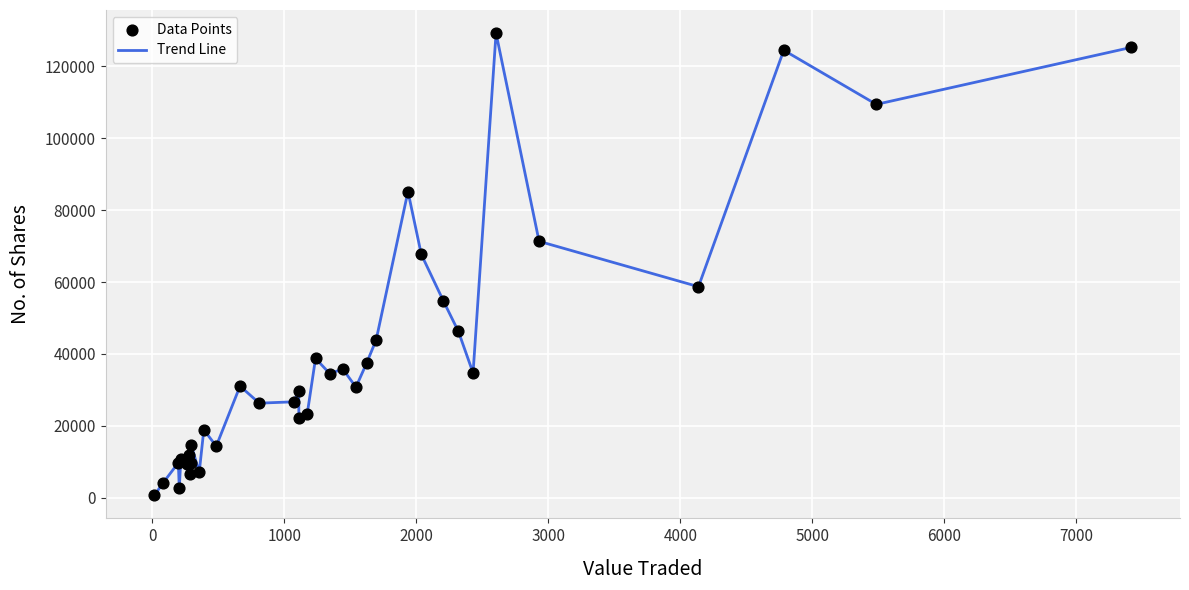

What is the greatest value displayed?

129271